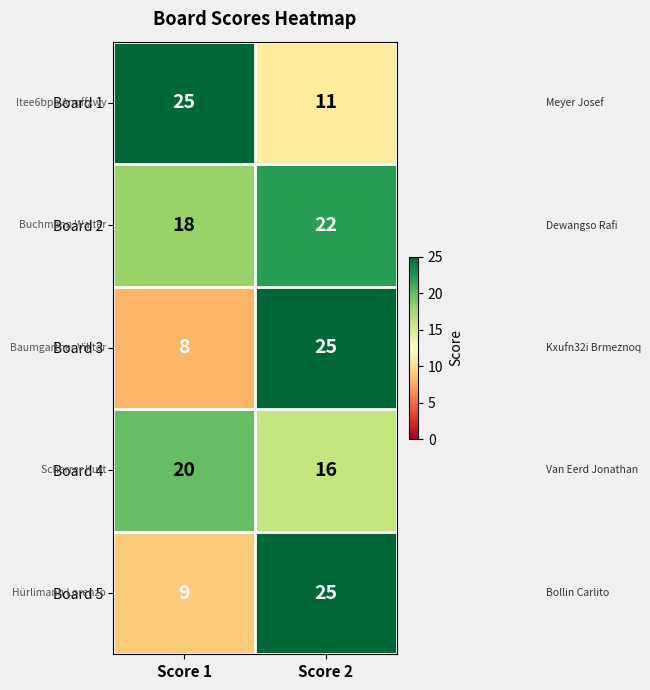

What is the sum of the Board 1 values at Score 1 and Score 2?

36